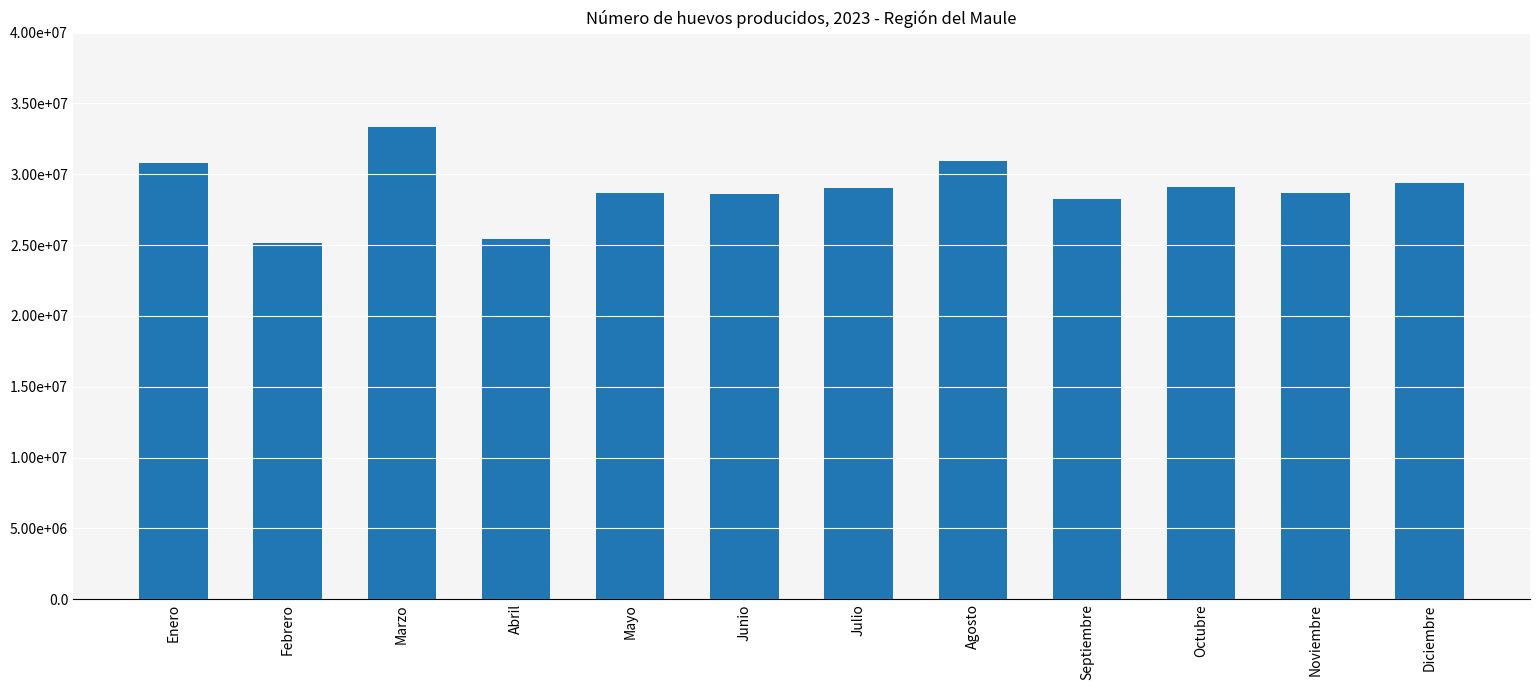

Between Septiembre and Noviembre, which is larger?

Noviembre